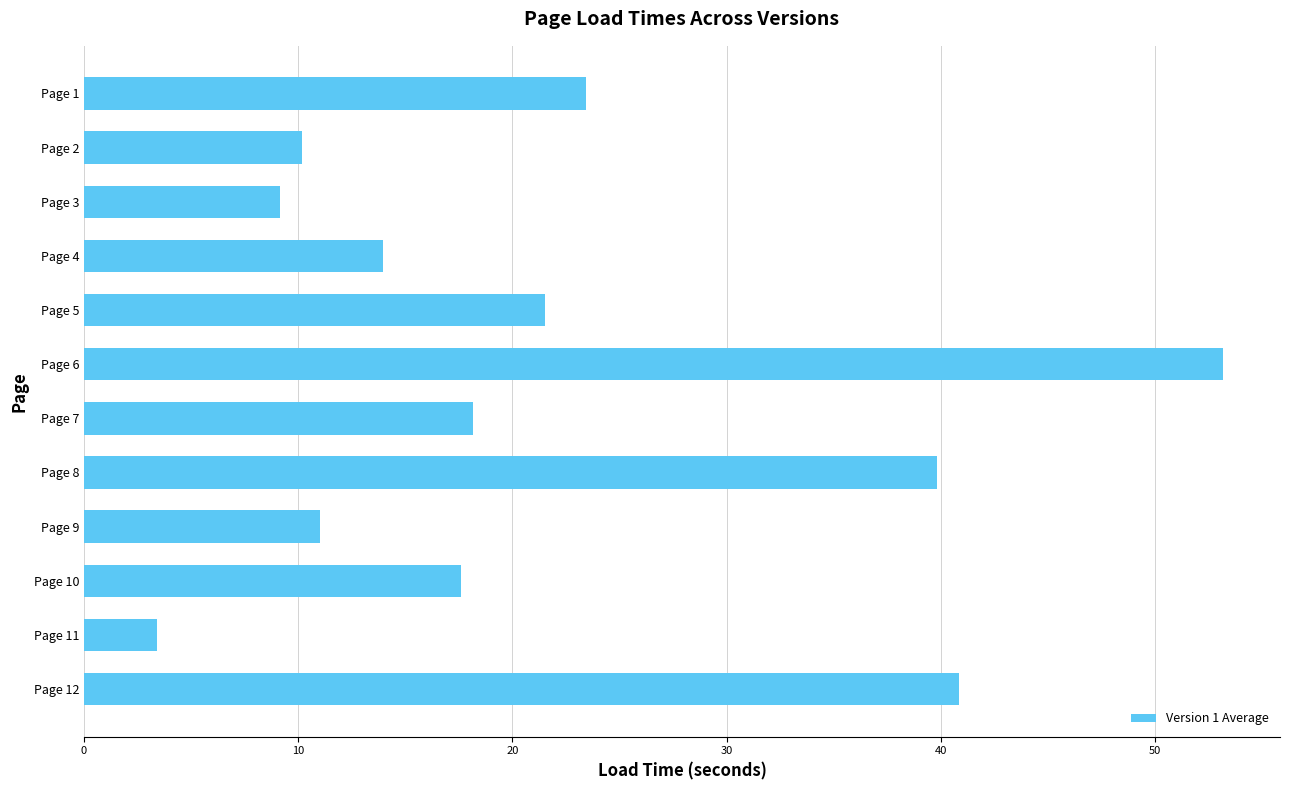

How many values exceed 18?

6